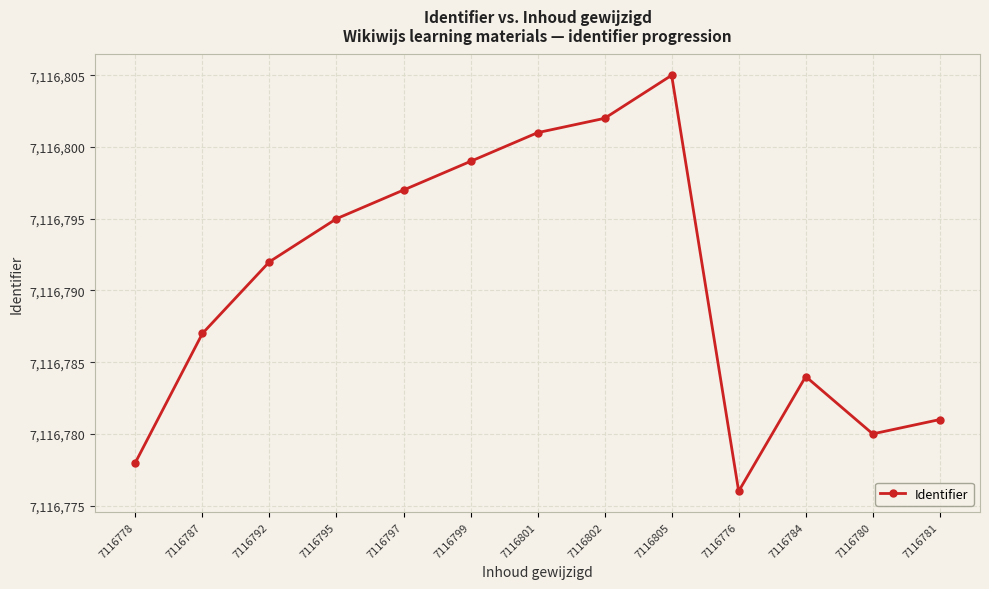

The chart shows a value of 3532483 at 7116797. True or false?

False